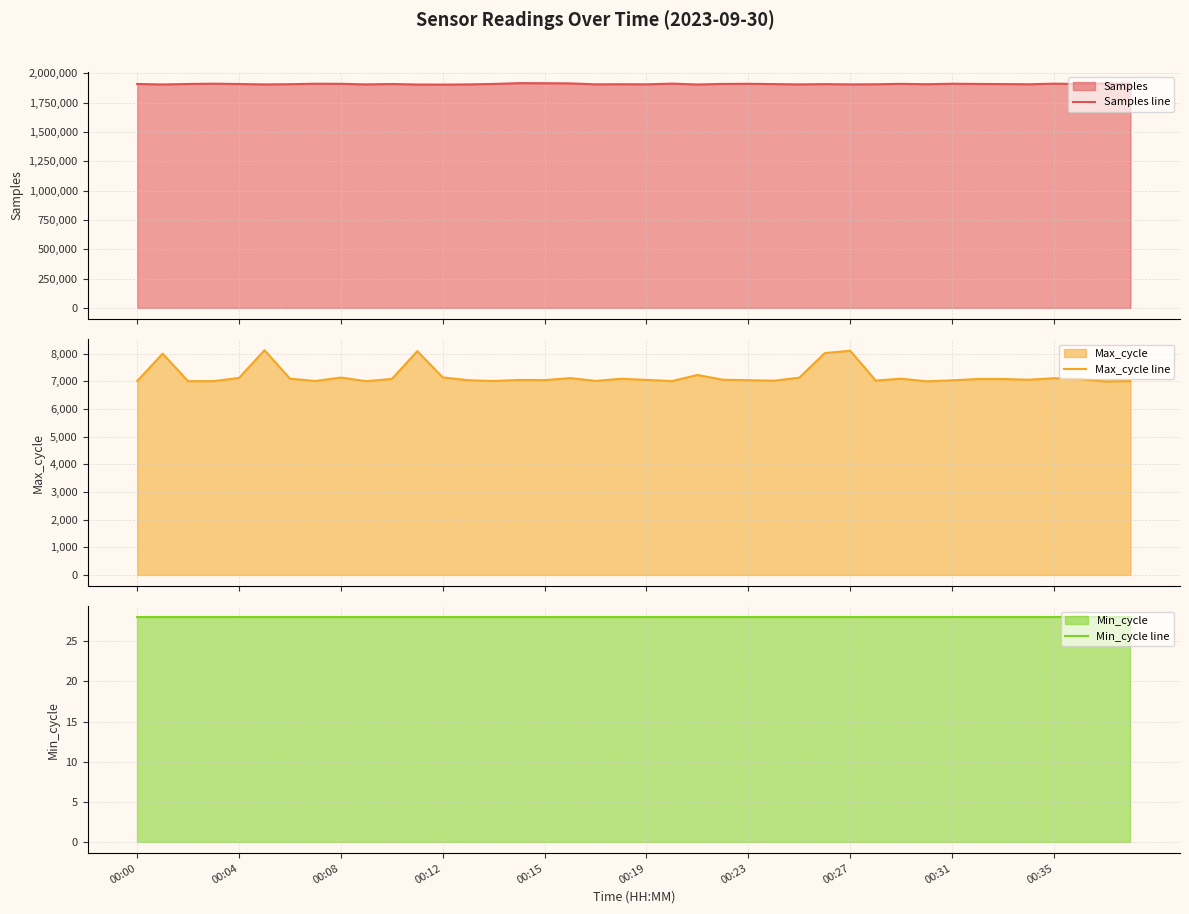

What is the minimum value for Samples line?

1902690